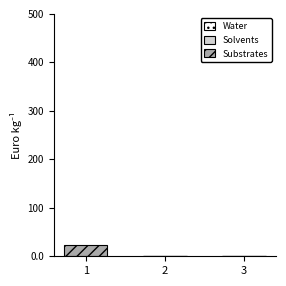

Does the chart contain stacked bars?

Yes